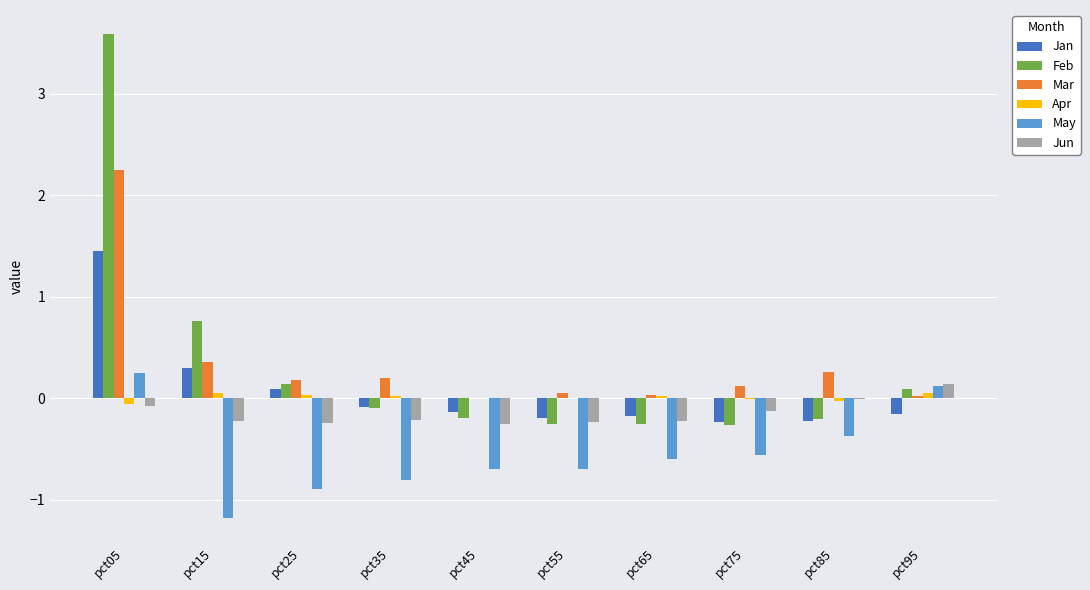

What is the difference between the Feb values at pct05 and pct15?

2.8